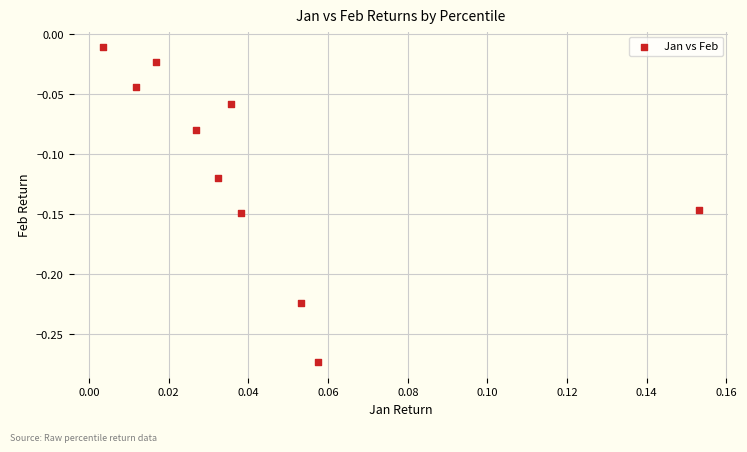

What is the range of Y values (max minus min)?

0.3